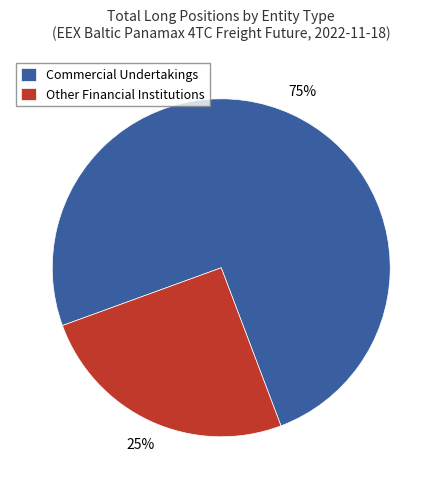

To the nearest percent, what is the average slice percentage?

50%